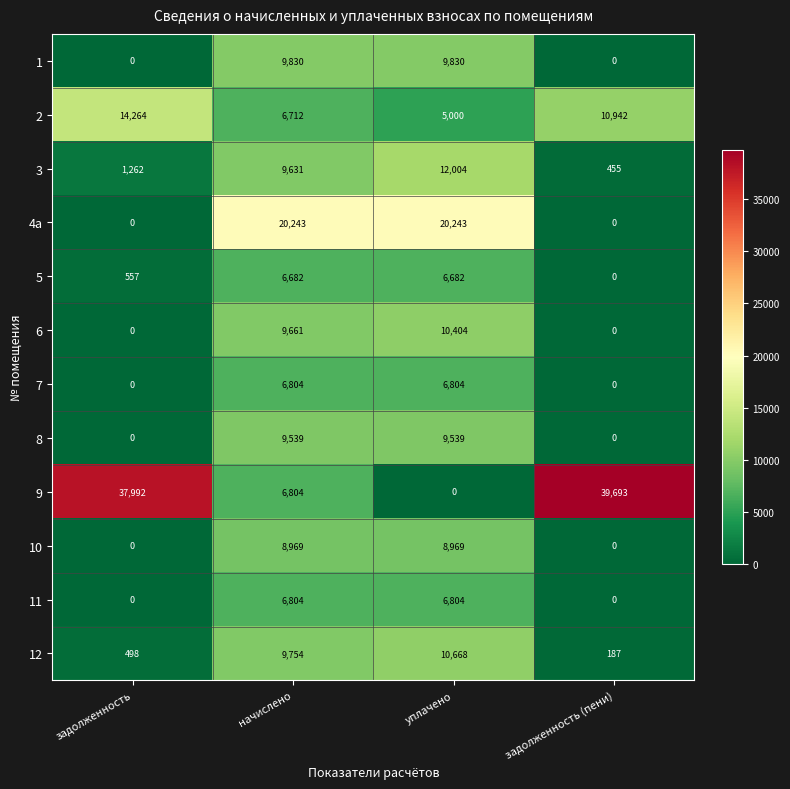

The value of 1 at задолженность is 0. True or false?

True